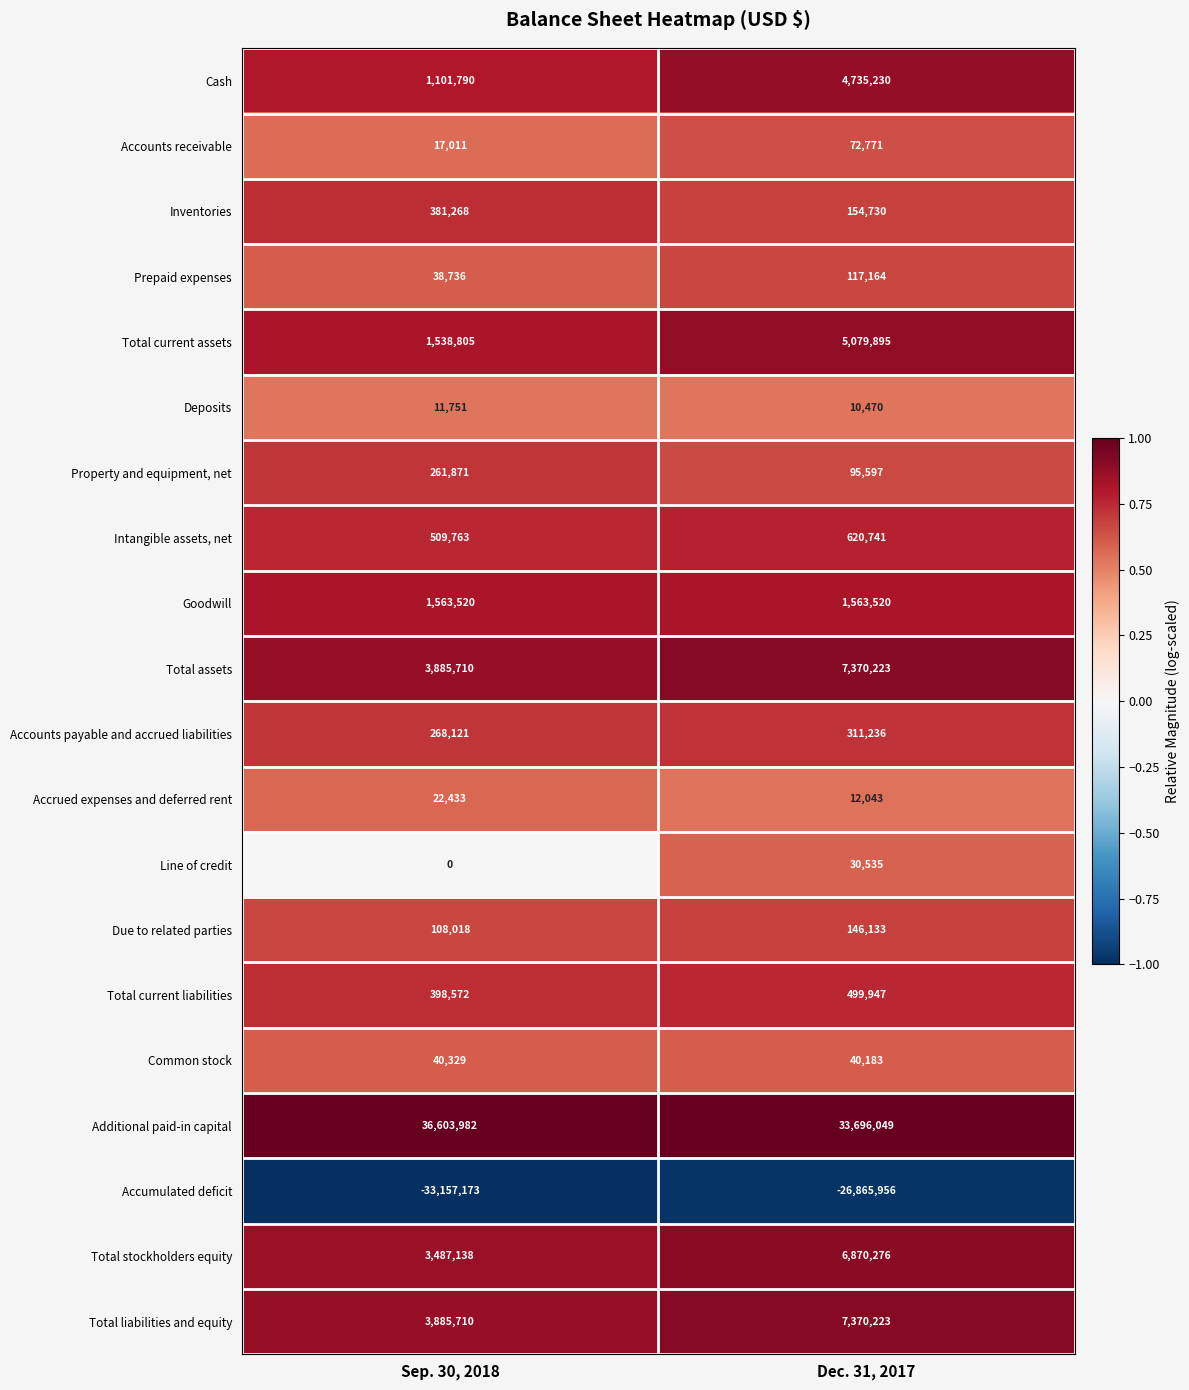

What is the difference between the highest and lowest values at Dec. 31, 2017?

60562005